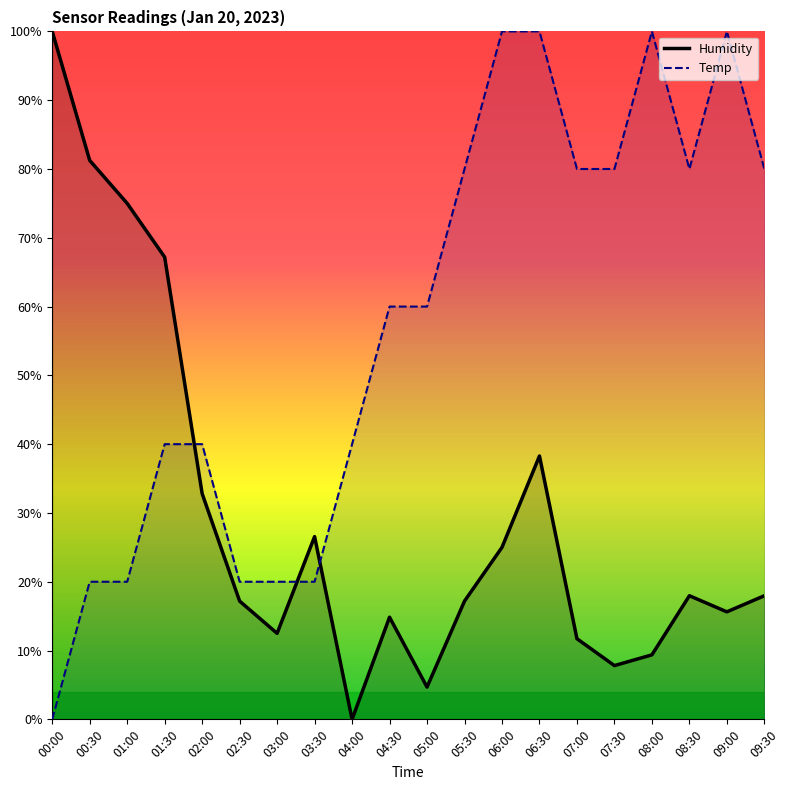

List the series in order of their peak value, highest first.

Humidity, Temp